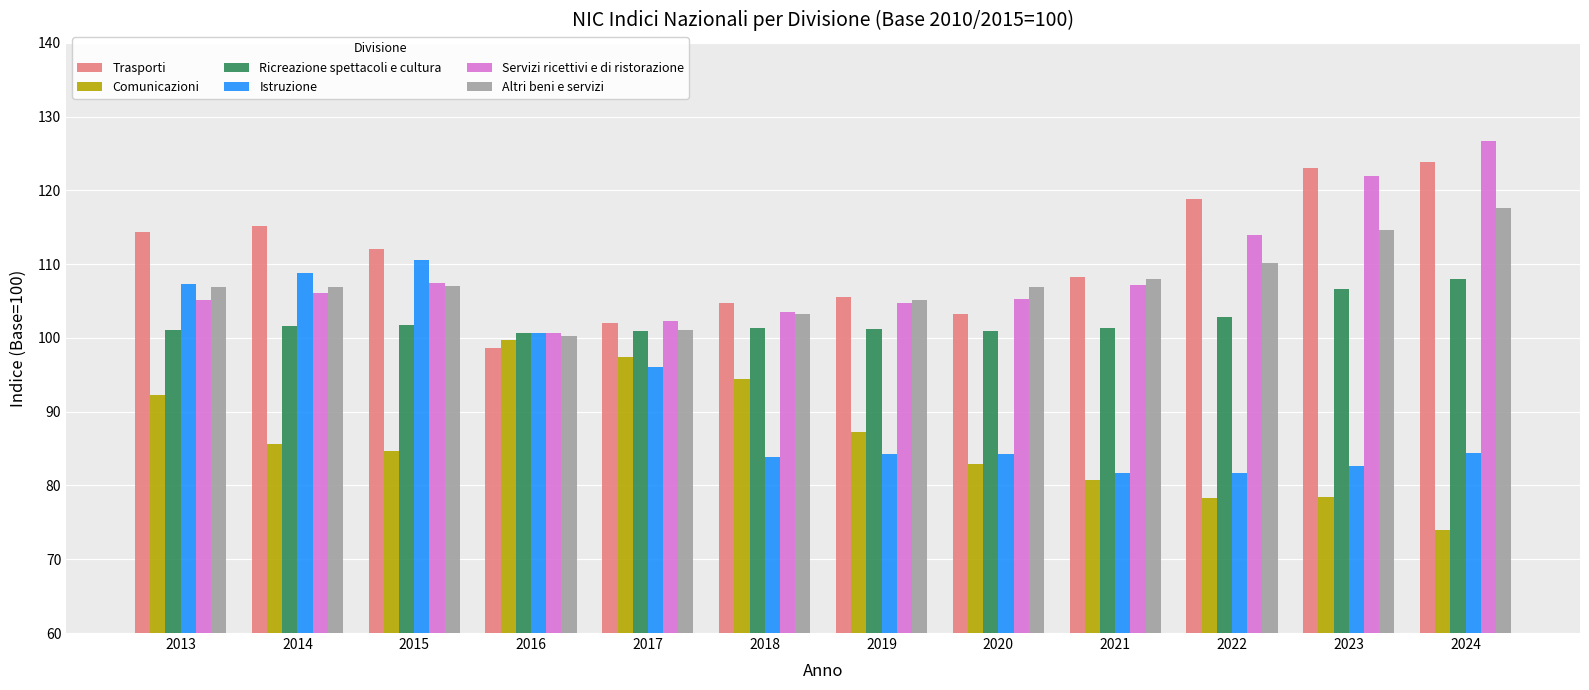

What are all the series names shown in the legend?

Trasporti, Comunicazioni, Ricreazione spettacoli e cultura, Istruzione, Servizi ricettivi e di ristorazione, Altri beni e servizi